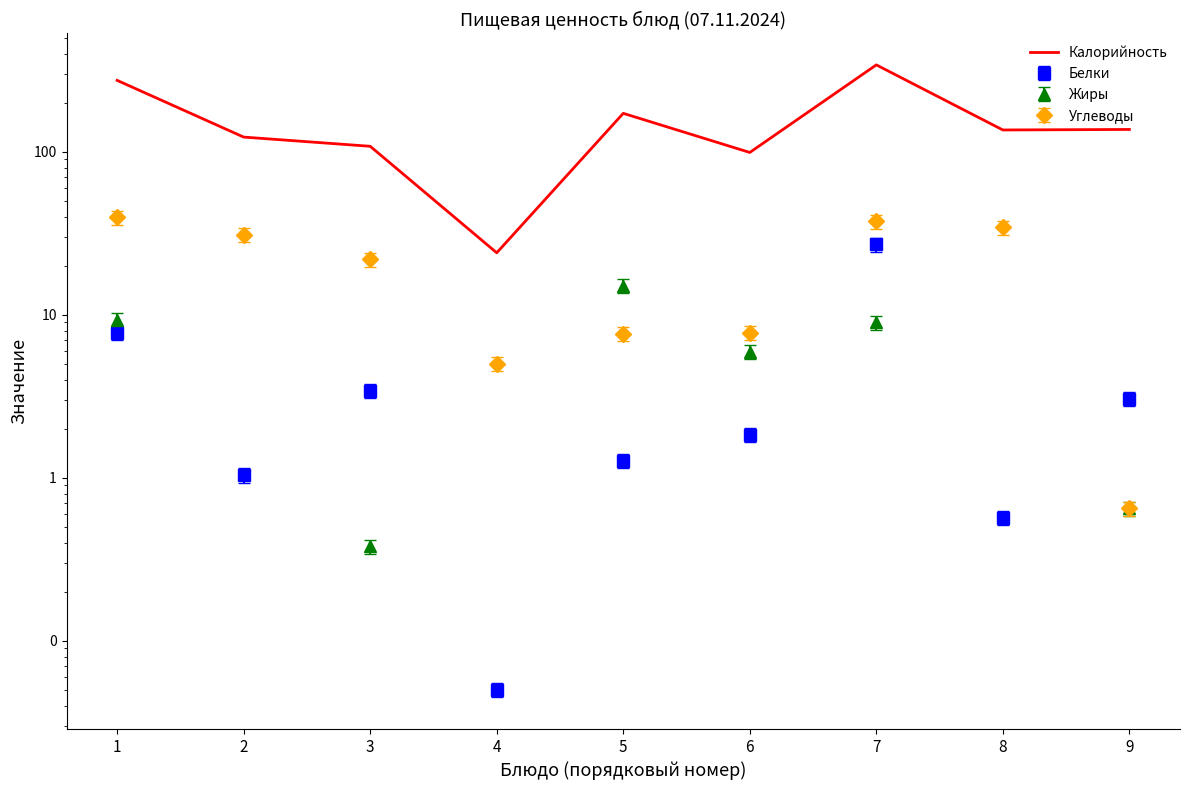

Which label corresponds to the smallest value in the chart?

4